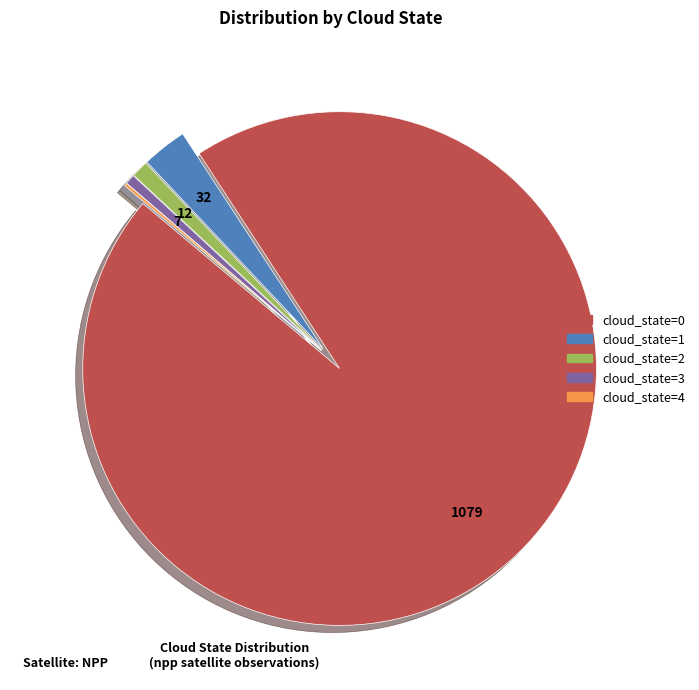

Which has a higher value, cloud_state=3 or cloud_state=1?

cloud_state=1